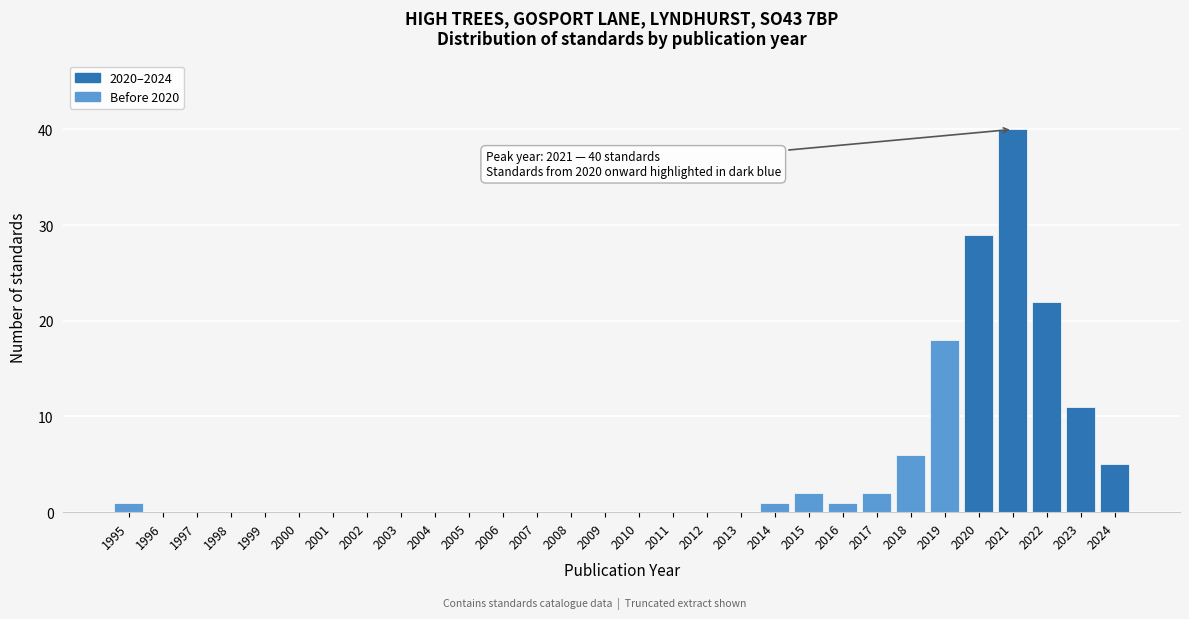

Reading right to left, list all the values displayed in this chart.

2024=5	2023=11	2022=22	2021=40	2020=29	2019=18	2018=6	2017=2	2016=1	2015=2	2014=1	2013=0	2012=0	2011=0	2010=0	2009=0	2008=0	2007=0	2006=0	2005=0	2004=0	2003=0	2002=0	2001=0	2000=0	1999=0	1998=0	1997=0	1996=0	1995=1